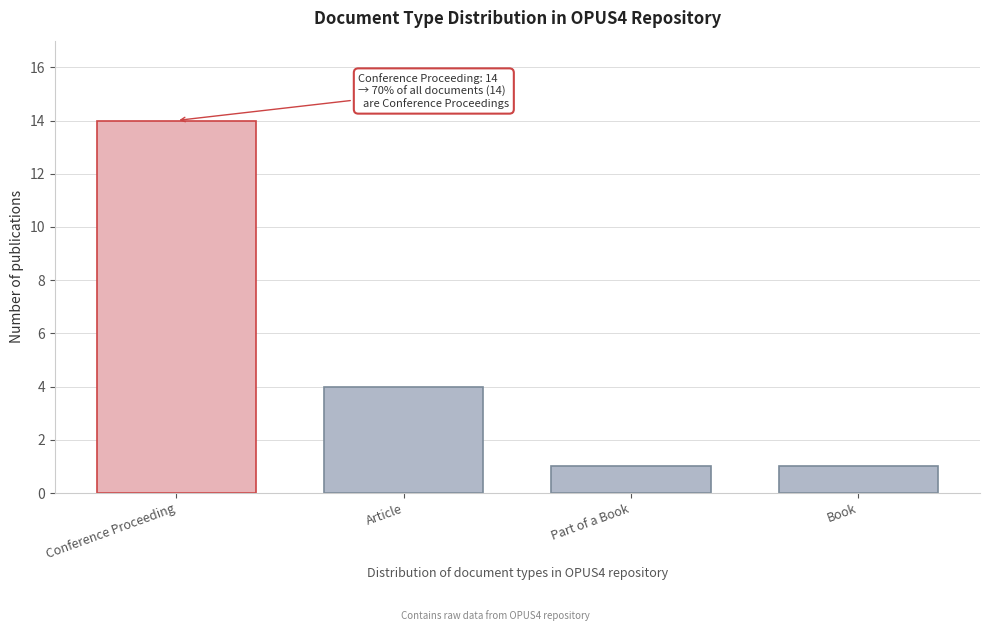

Reading left to right, list all the values displayed in this chart.

14	4	1	1